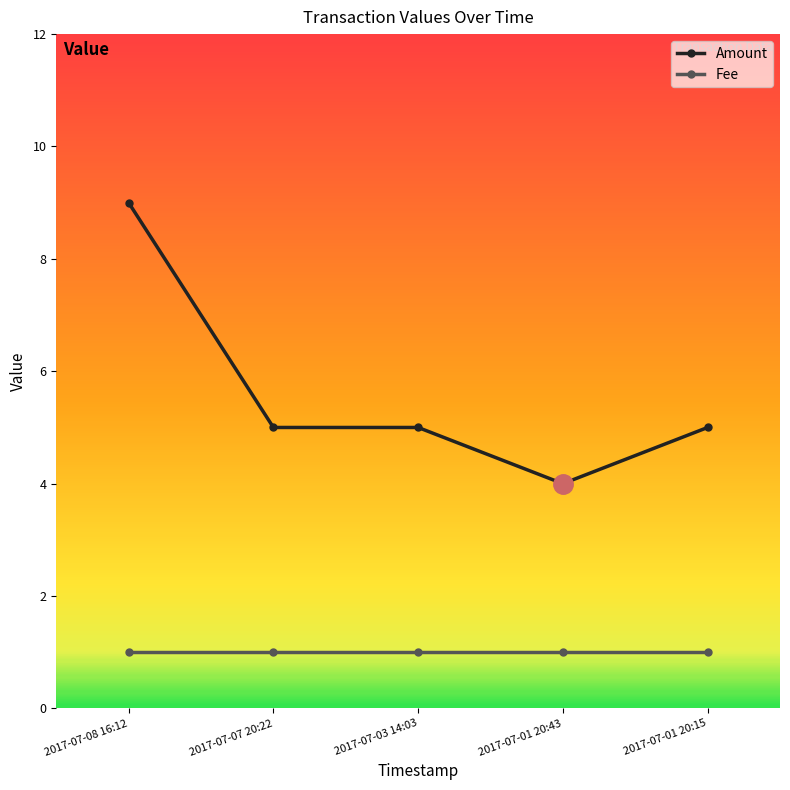

Is this an area chart (filled region under the line)?

No